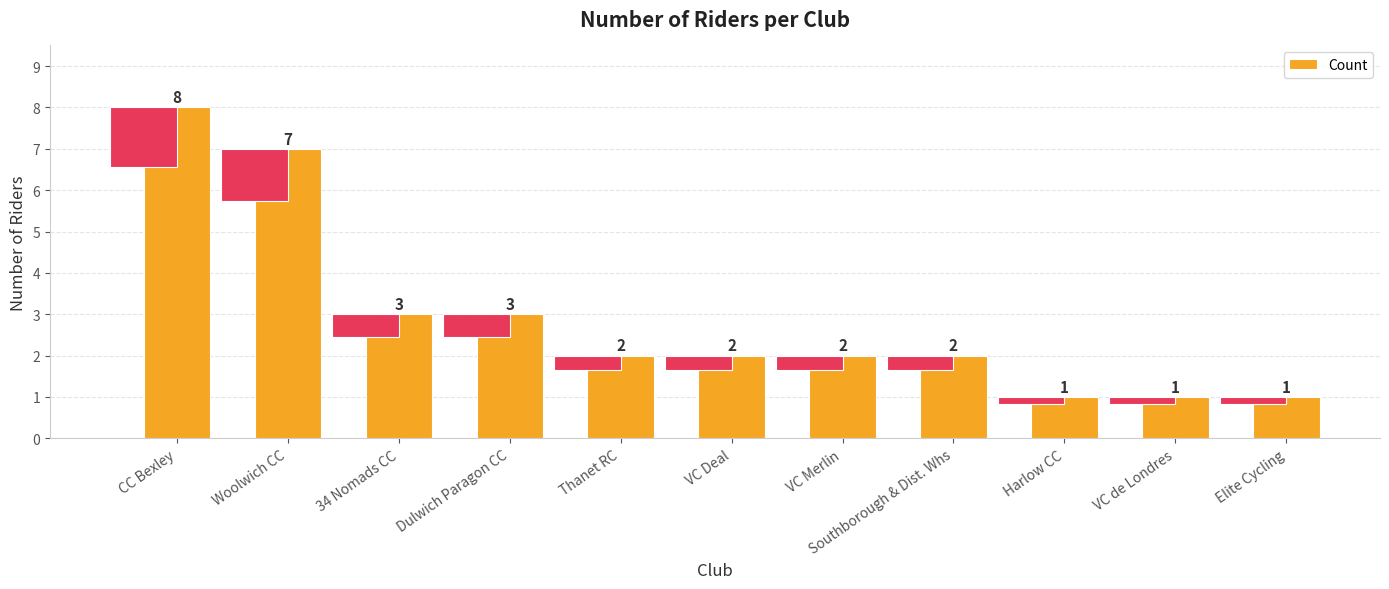

Which has a higher value, VC Deal or VC de Londres?

VC Deal